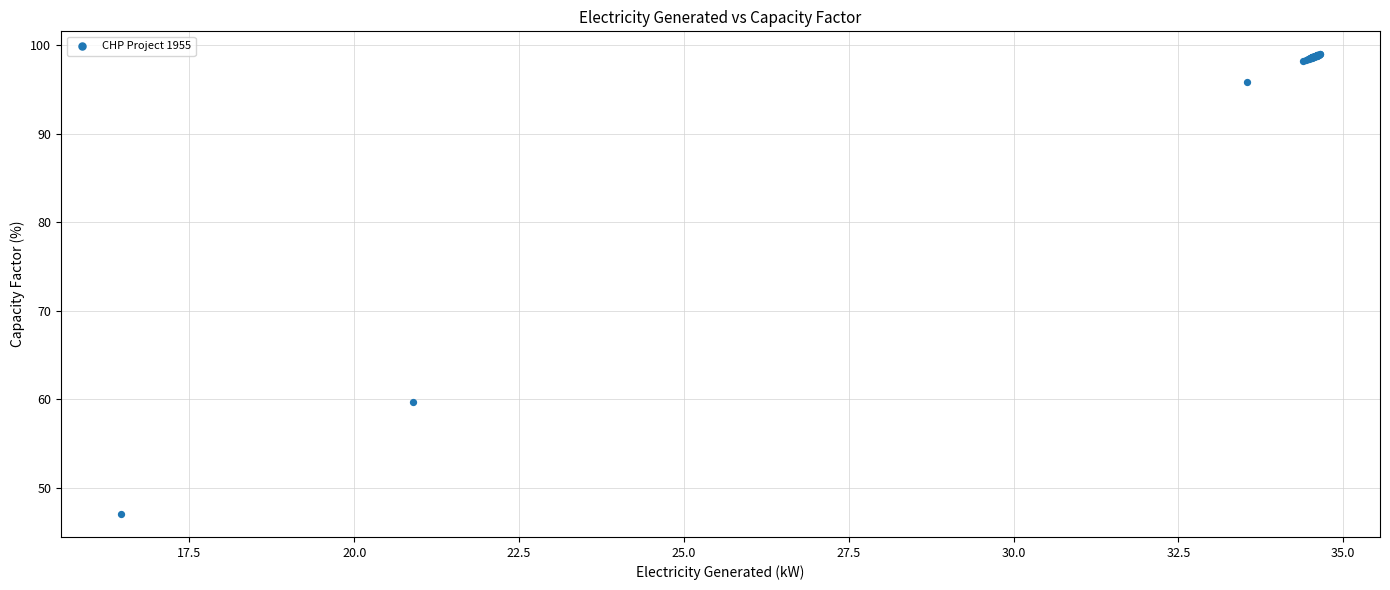

What Y value in the scatter plot is closest to 73?

59.7